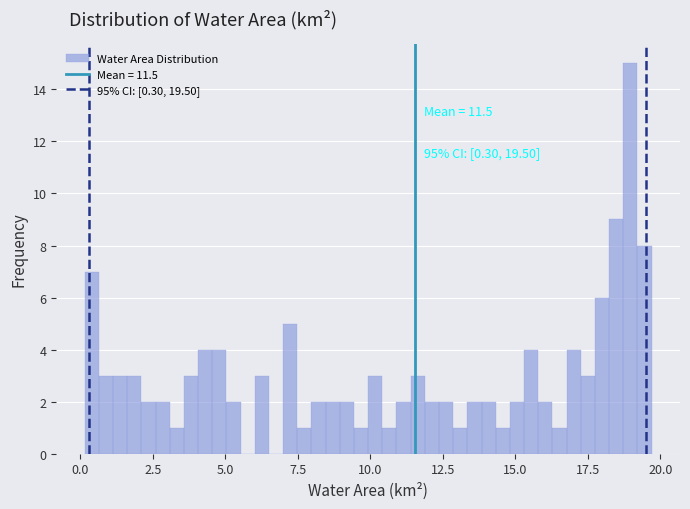

Read against the x-axis, roughly where is the centre of the tallest bar?

19.0